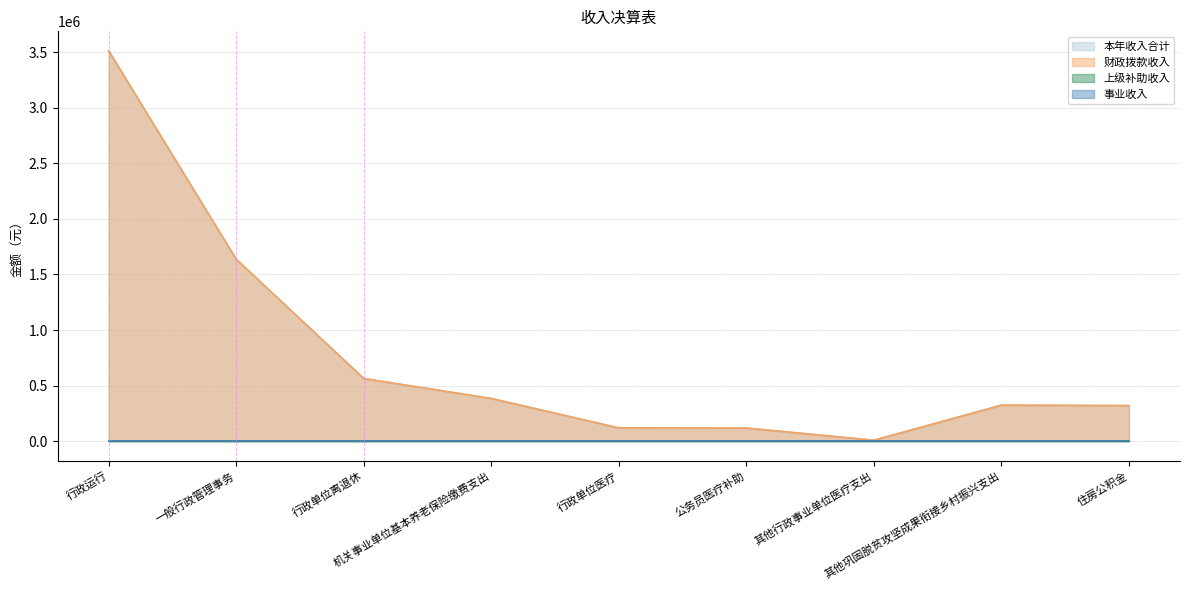

At which category does 本年收入合计 reach its first local valley?

其他行政事业单位医疗支出